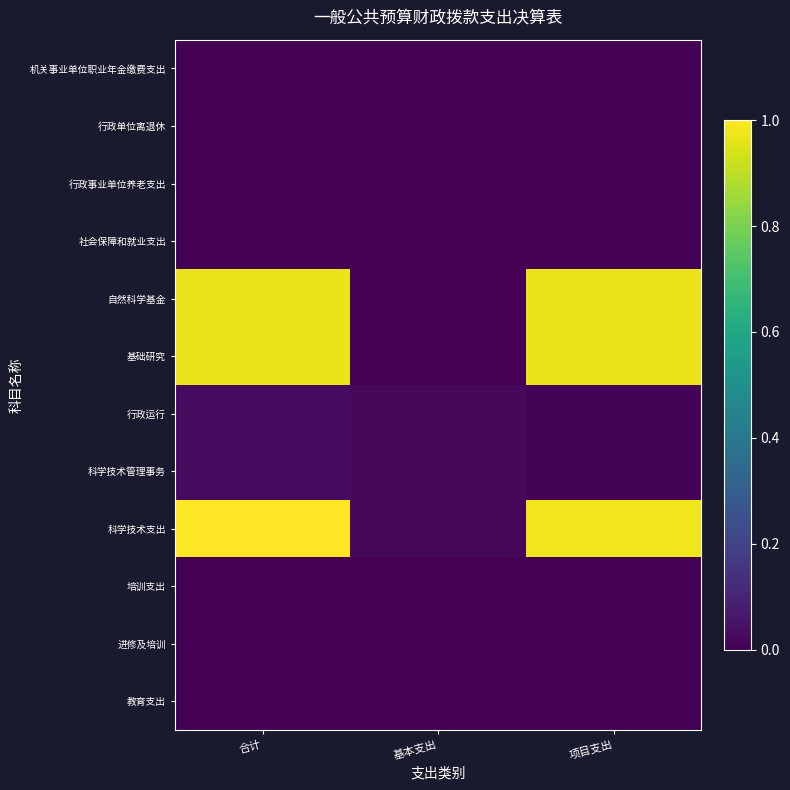

Reading right to left, what are all the values shown in this chart?

教育支出: 项目支出=0.0	基本支出=0.0	合计=0.0
进修及培训: 项目支出=0.0	基本支出=0.0	合计=0.0
培训支出: 项目支出=0.0	基本支出=0.0	合计=0.0
科学技术支出: 项目支出=1.0	基本支出=0.0	合计=1.0
科学技术管理事务: 项目支出=0.0	基本支出=0.0	合计=0.0
行政运行: 项目支出=0.0	基本支出=0.0	合计=0.0
基础研究: 项目支出=1.0	基本支出=0.0	合计=1.0
自然科学基金: 项目支出=1.0	基本支出=0.0	合计=1.0
社会保障和就业支出: 项目支出=0.0	基本支出=0.0	合计=0.0
行政事业单位养老支出: 项目支出=0.0	基本支出=0.0	合计=0.0
行政单位离退休: 项目支出=0.0	基本支出=0.0	合计=0.0
机关事业单位职业年金缴费支出: 项目支出=0.0	基本支出=0.0	合计=0.0